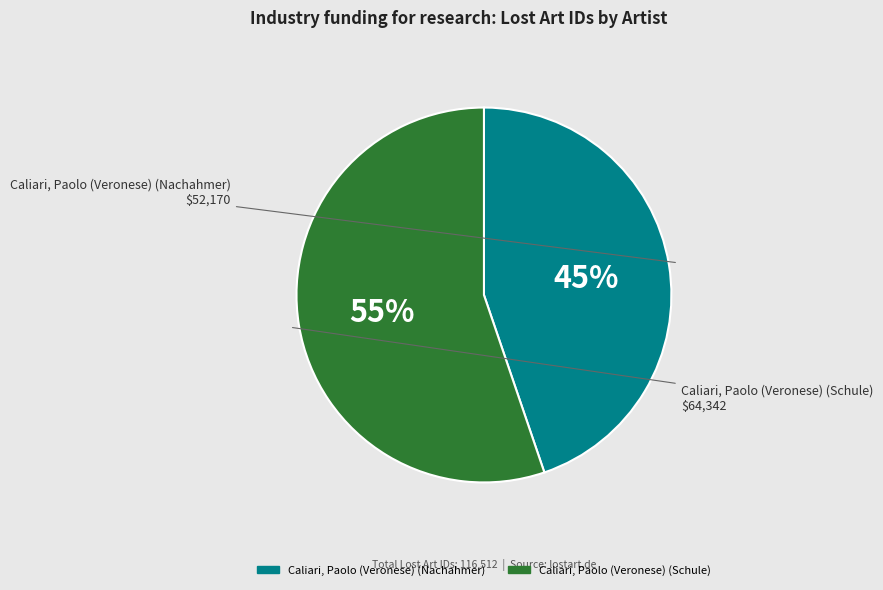

How many slices are in this pie chart?

2